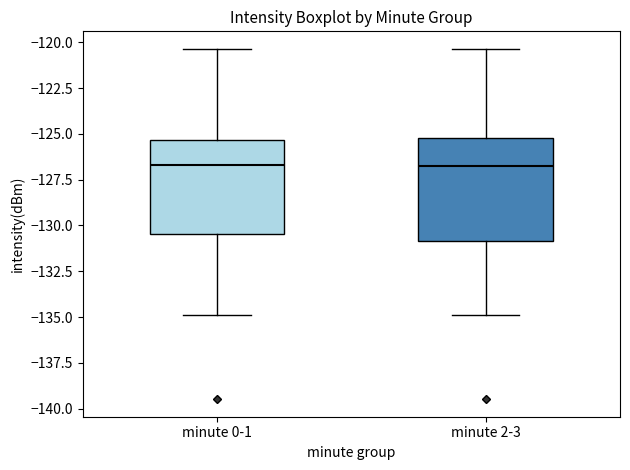

Where is the upper edge of the box for minute 2-3 on the y-axis? The values are not printed on the chart, so give them approximately, as read against the axis.

-125.0